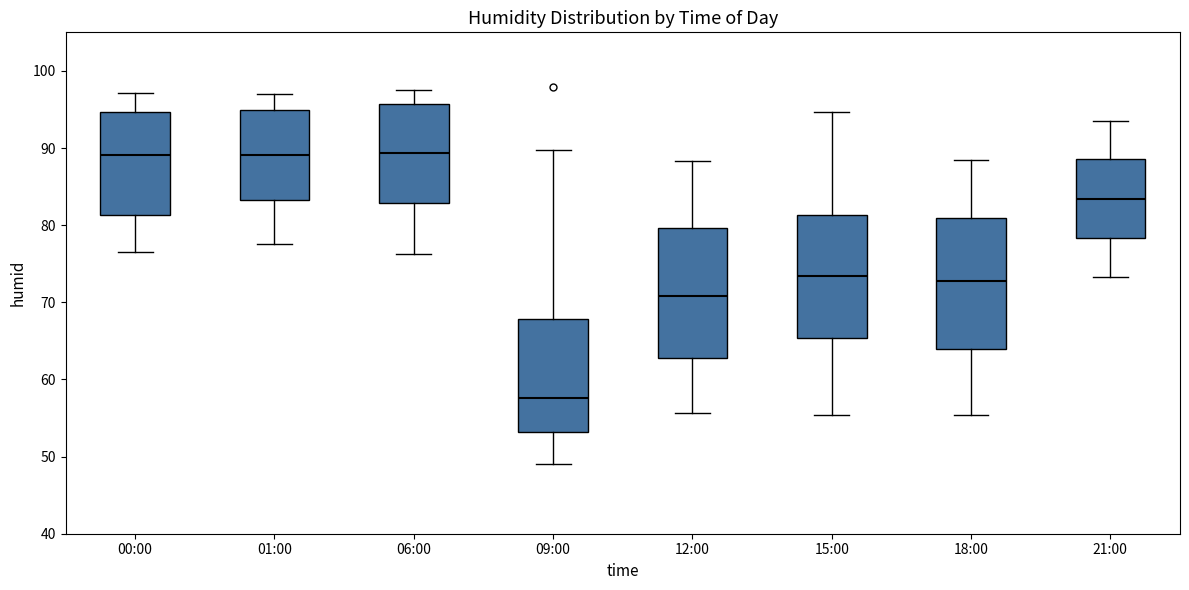

Reading left to right, transcribe this box plot: for each box, give where its median line is, the range the box spans, and where its two whiskers end, as read against the y-axis. The values are not printed on the chart, so give them approximately, as read against the axis.

00:00: median 89, box 81 to 95, whiskers 77 to 97
01:00: median 89, box 83 to 95, whiskers 78 to 97
06:00: median 89, box 83 to 96, whiskers 76 to 98
09:00: median 58, box 53 to 68, whiskers 49 to 90
12:00: median 71, box 63 to 80, whiskers 56 to 88
15:00: median 73, box 65 to 81, whiskers 55 to 95
18:00: median 73, box 64 to 81, whiskers 55 to 89
21:00: median 83, box 78 to 89, whiskers 73 to 94